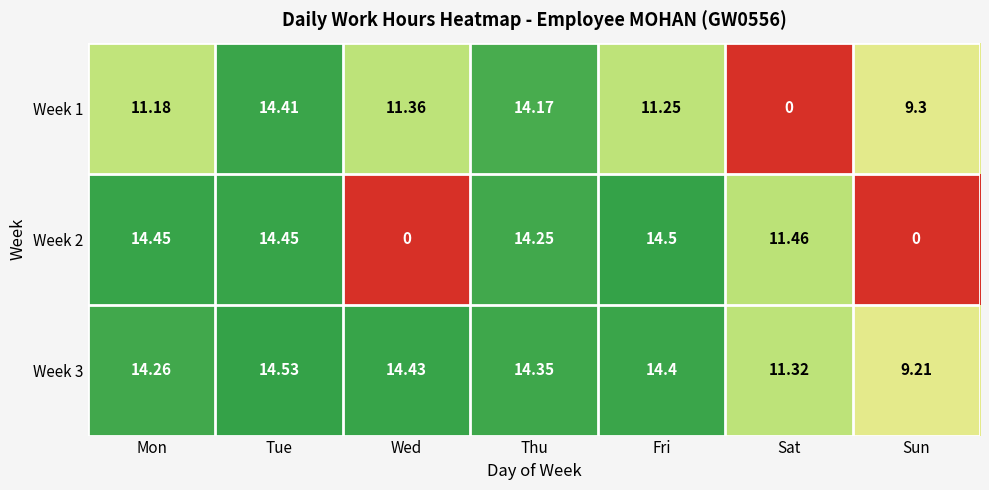

At which label is Week 3 closest to 11?

Sat